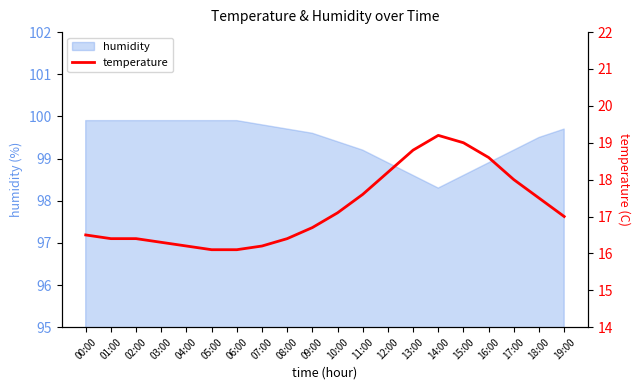

What is the label of the 20th point from the right?

00:00